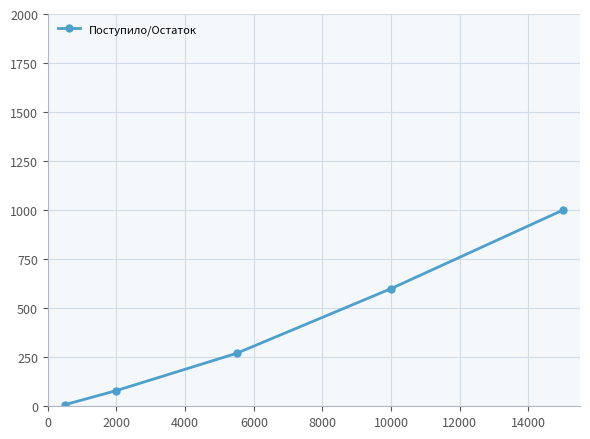

What is the average value?

391.6